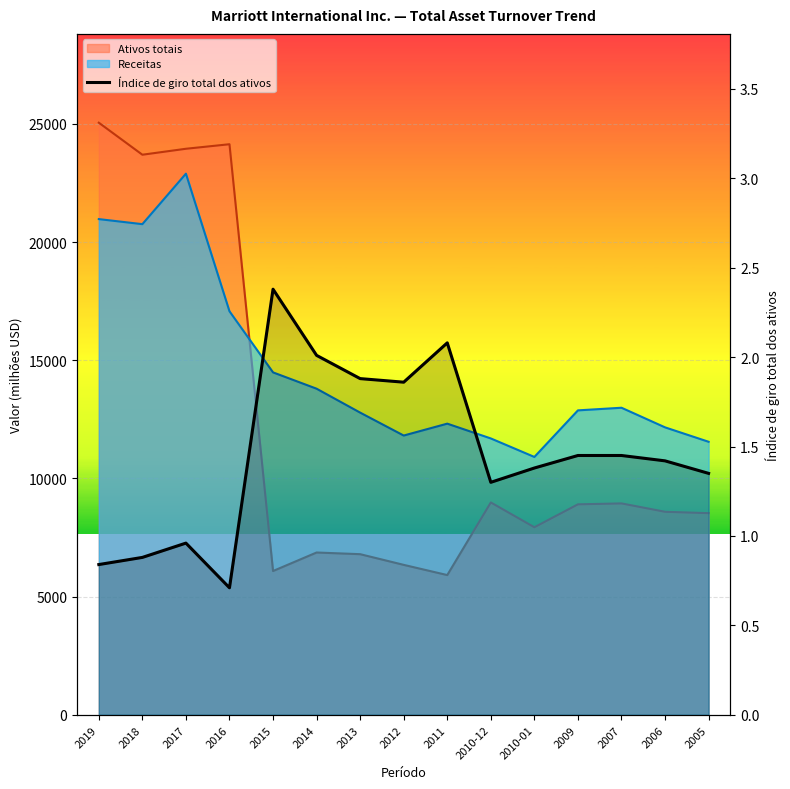

What is the sum of the values at 2018 and 2007?

2.3